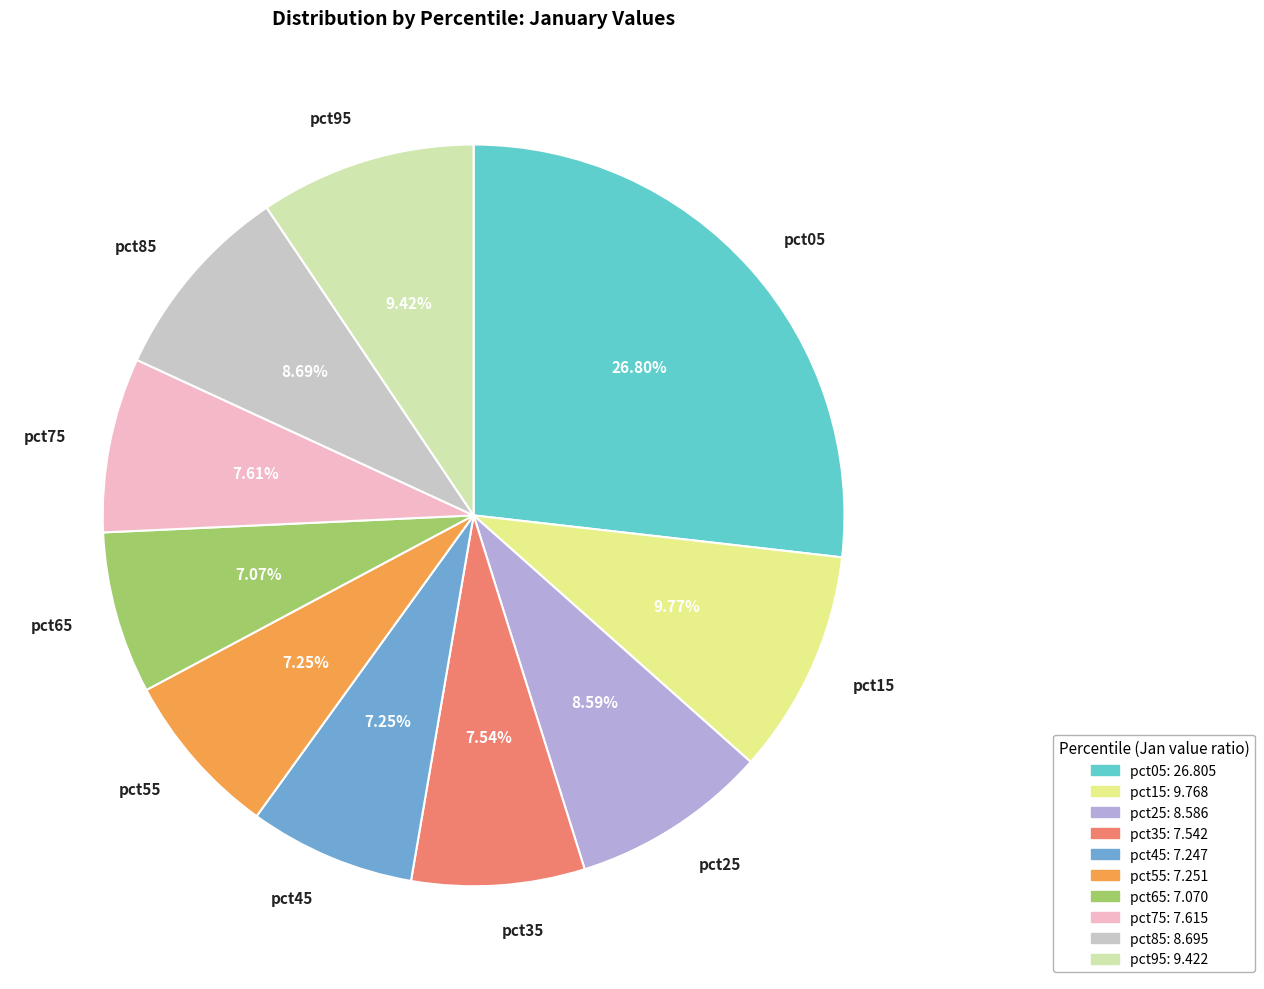

Count the number of slices in the pie.

10